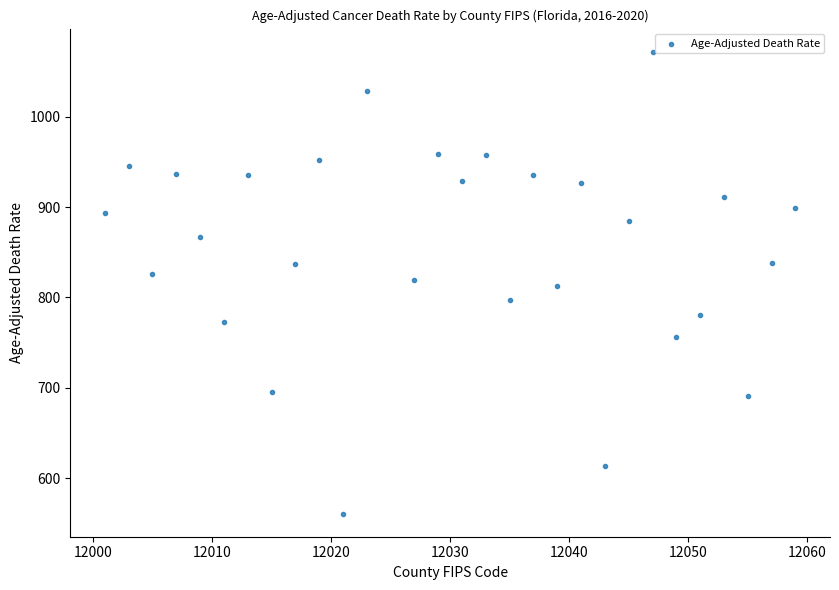

What is the range of X values (max minus min)?

58.0